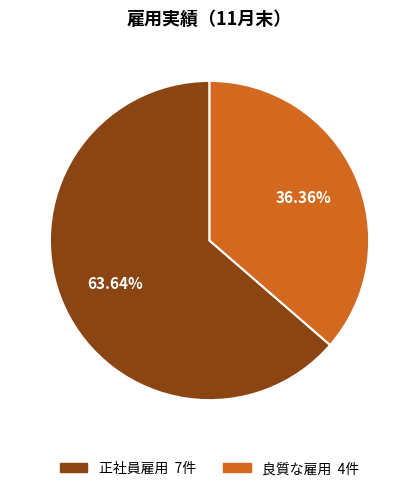

Count the number of slices in the pie.

2